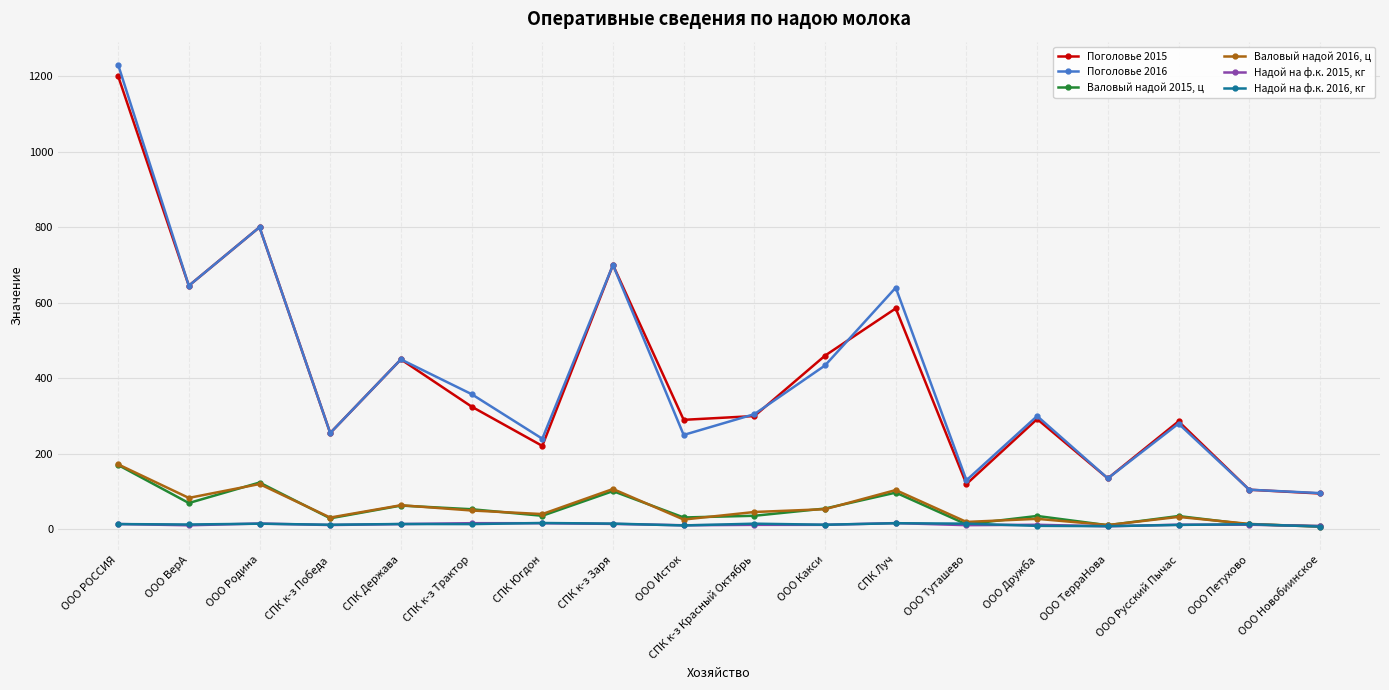

Where is the first local maximum for Валовый надой 2016, ц?

ООО Родина